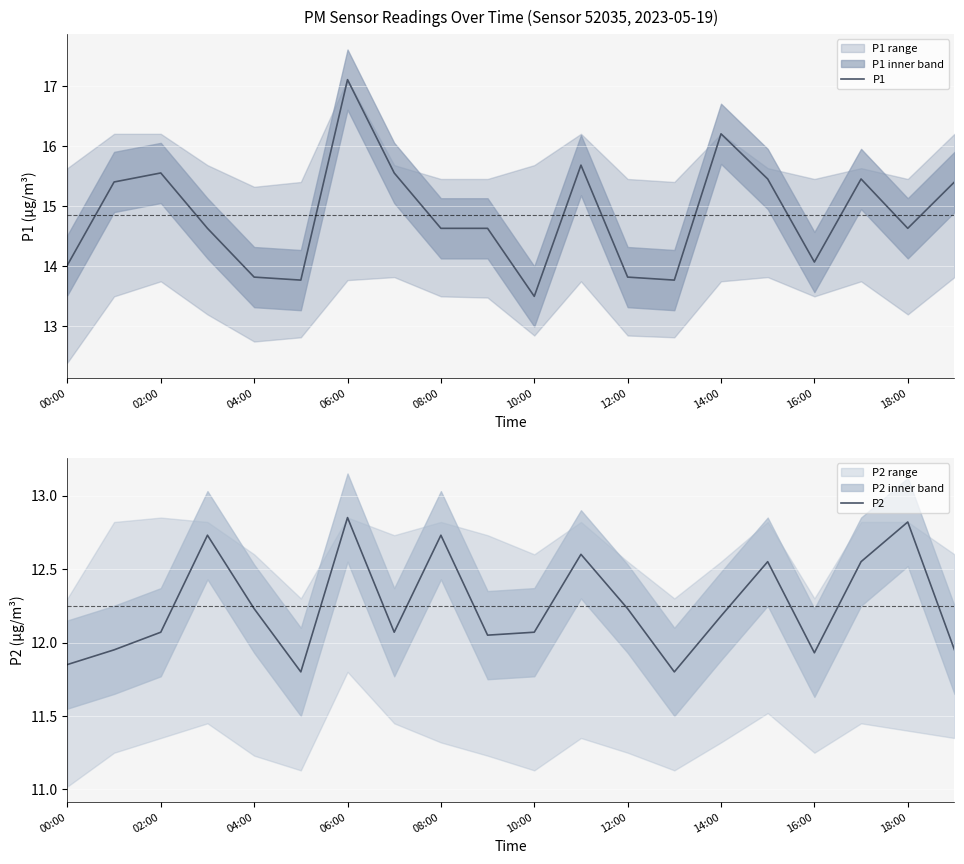

True or false: P2 and P1 cross at least once.

False